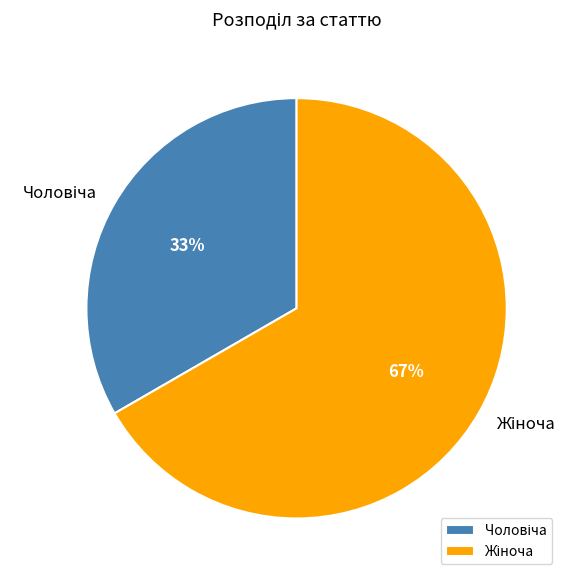

Is there any slice that represents more than half of the pie?

Yes